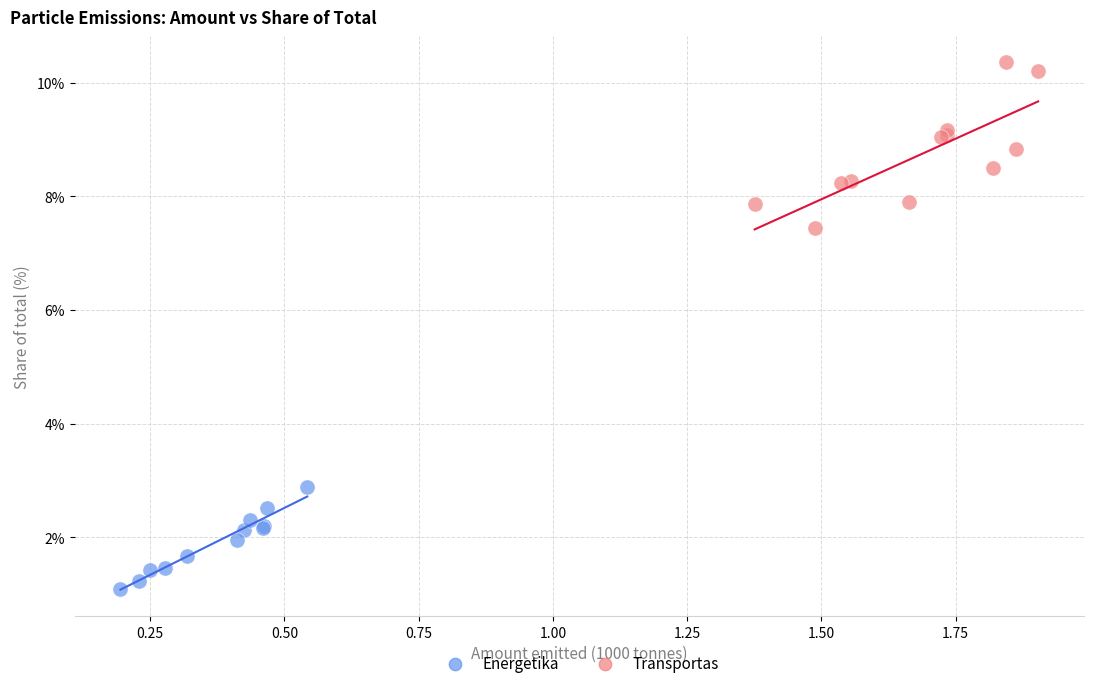

Which series reaches the minimum Y coordinate?

Energetika